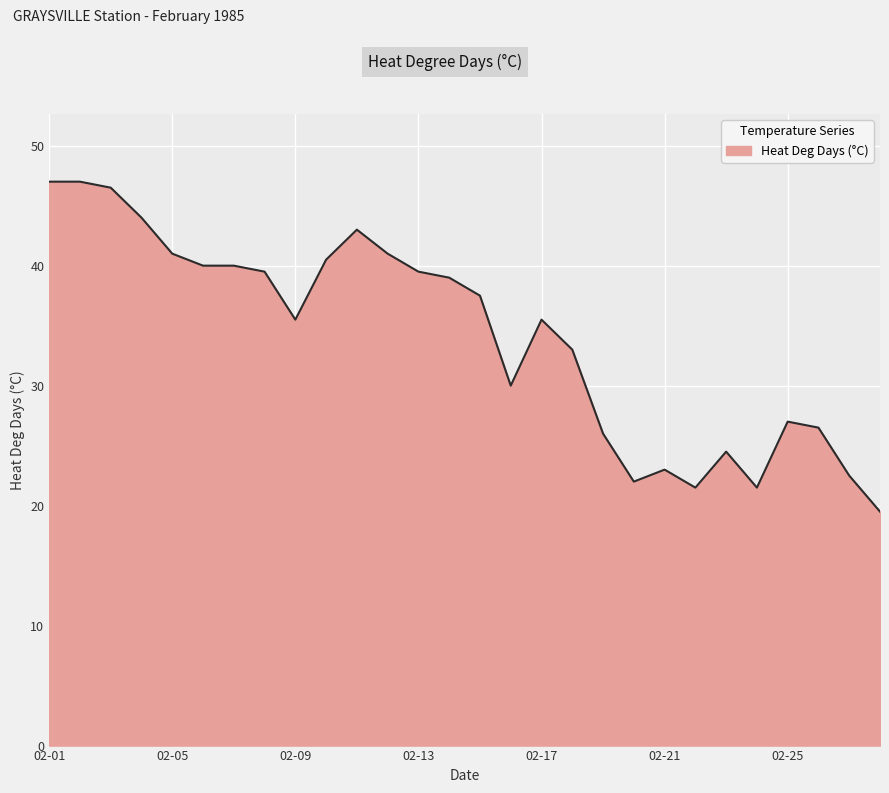

What is the smallest value displayed?

19.5